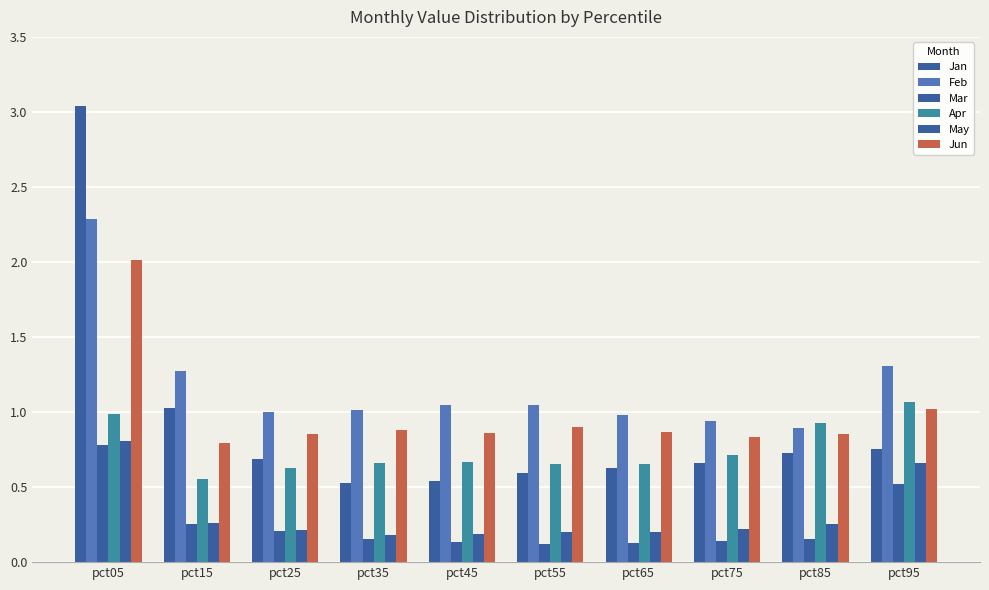

How many bars are there in total?

60